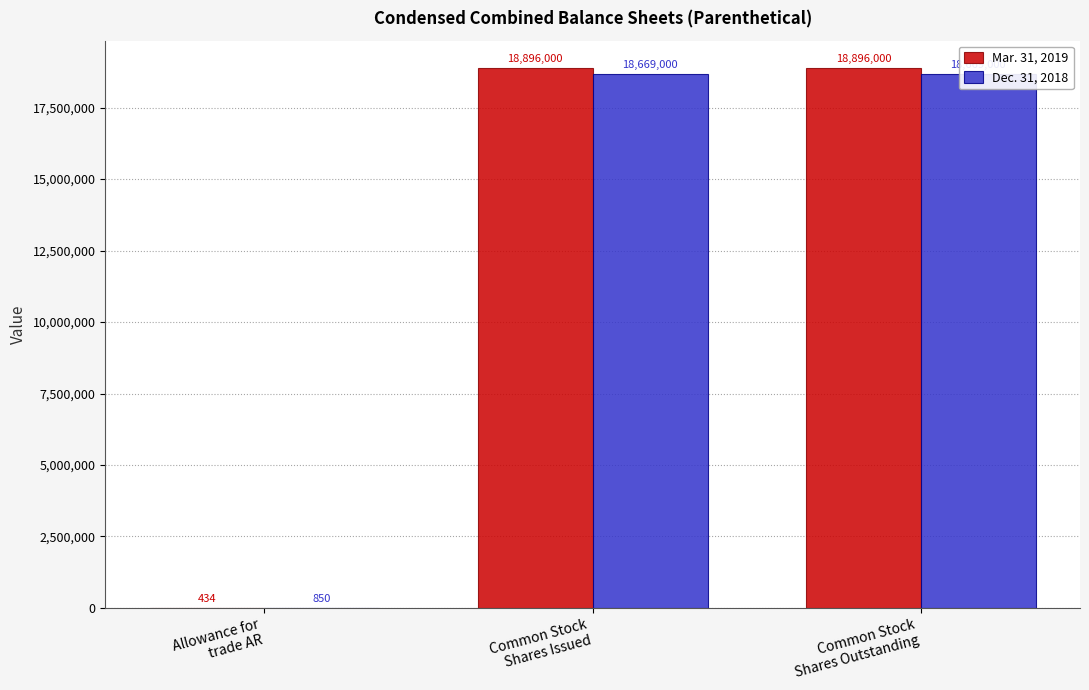

How many bars are there in each group?

2